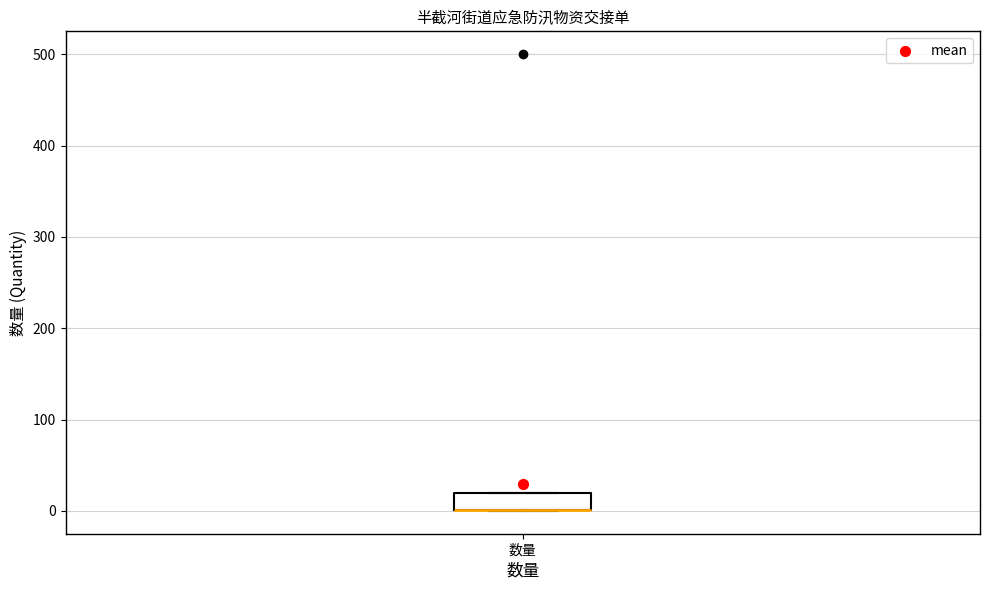

Transcribe this box plot: give where the median line is, the range the box spans, and where the two whiskers end, as read against the y-axis. The values are not printed on the chart, so give them approximately, as read against the axis.

median 0 (drawn on the box's lower edge), box 0 to 20, whiskers 0 to 20